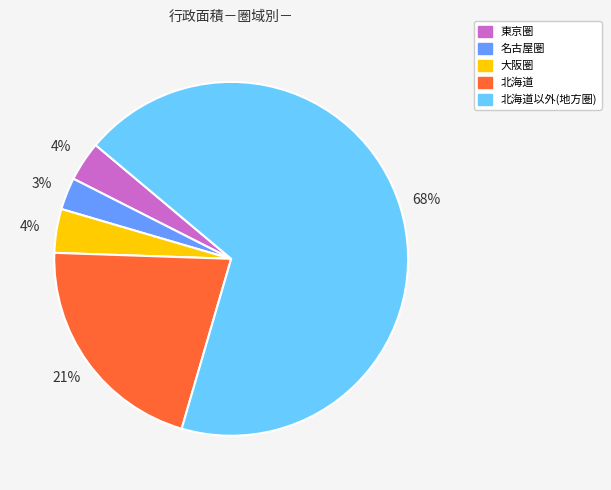

To the nearest percent, what is the difference between the largest and smallest slice percentages?

65%